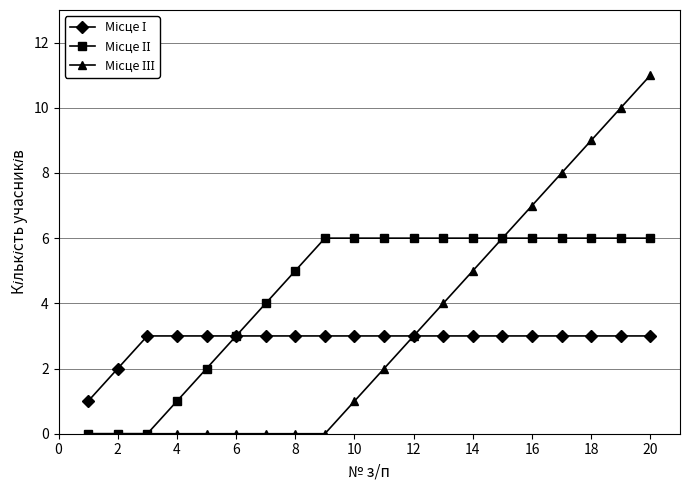

What is the maximum value shown in the chart?

11